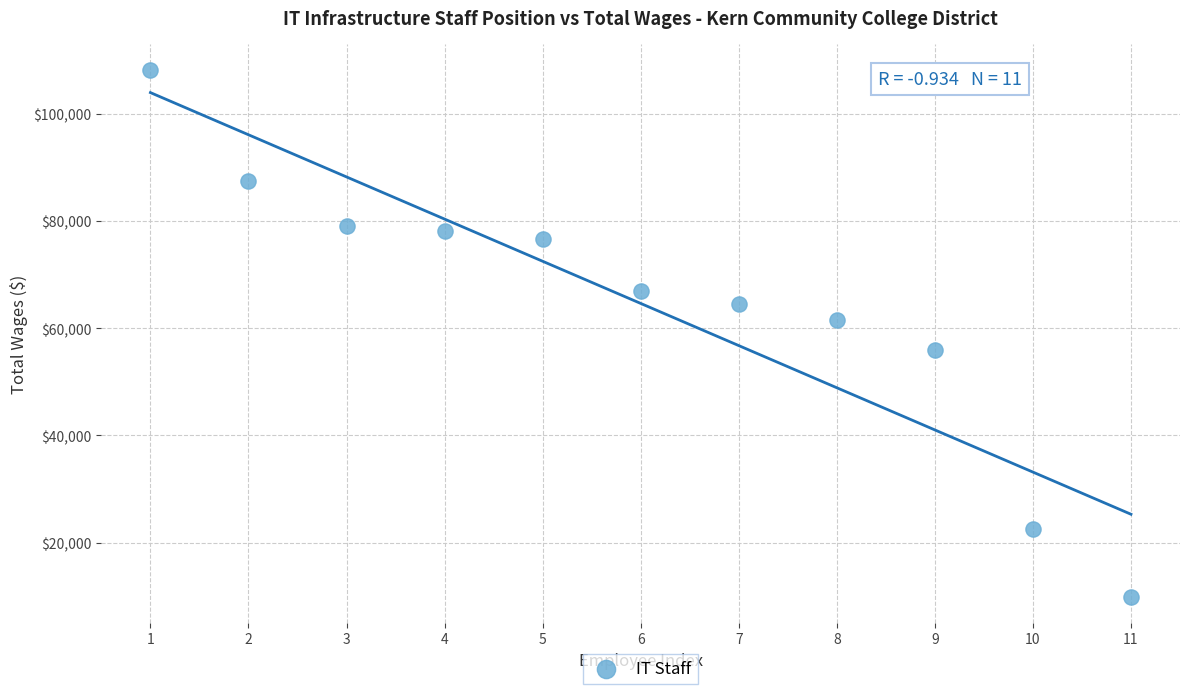

What is the range of Y values (max minus min)?

98239